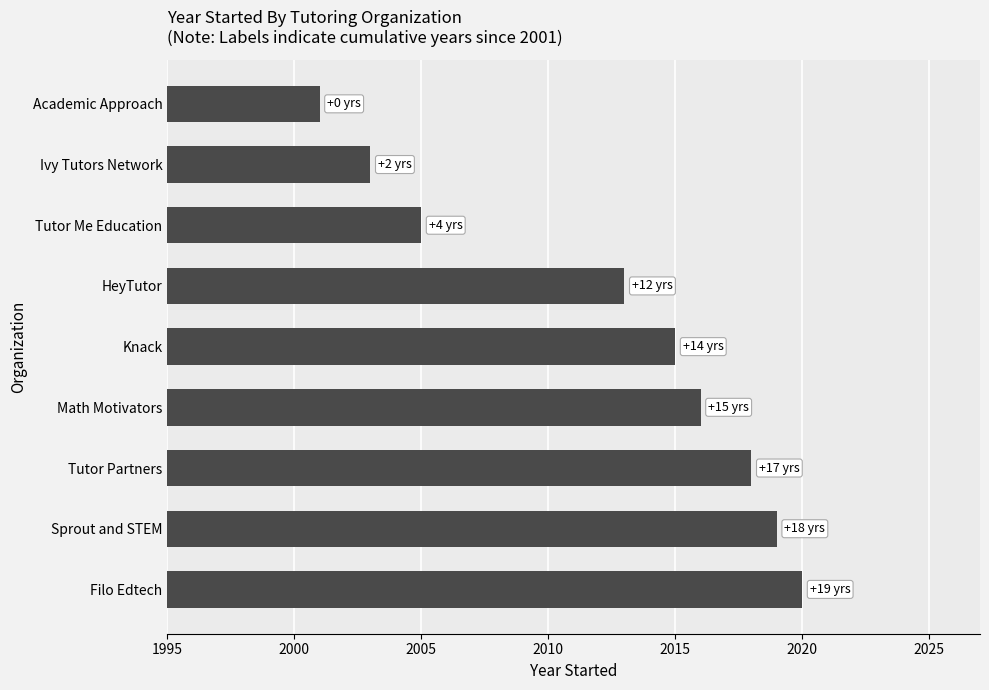

What is the approximate value at Math Motivators, to the nearest 5?

2015